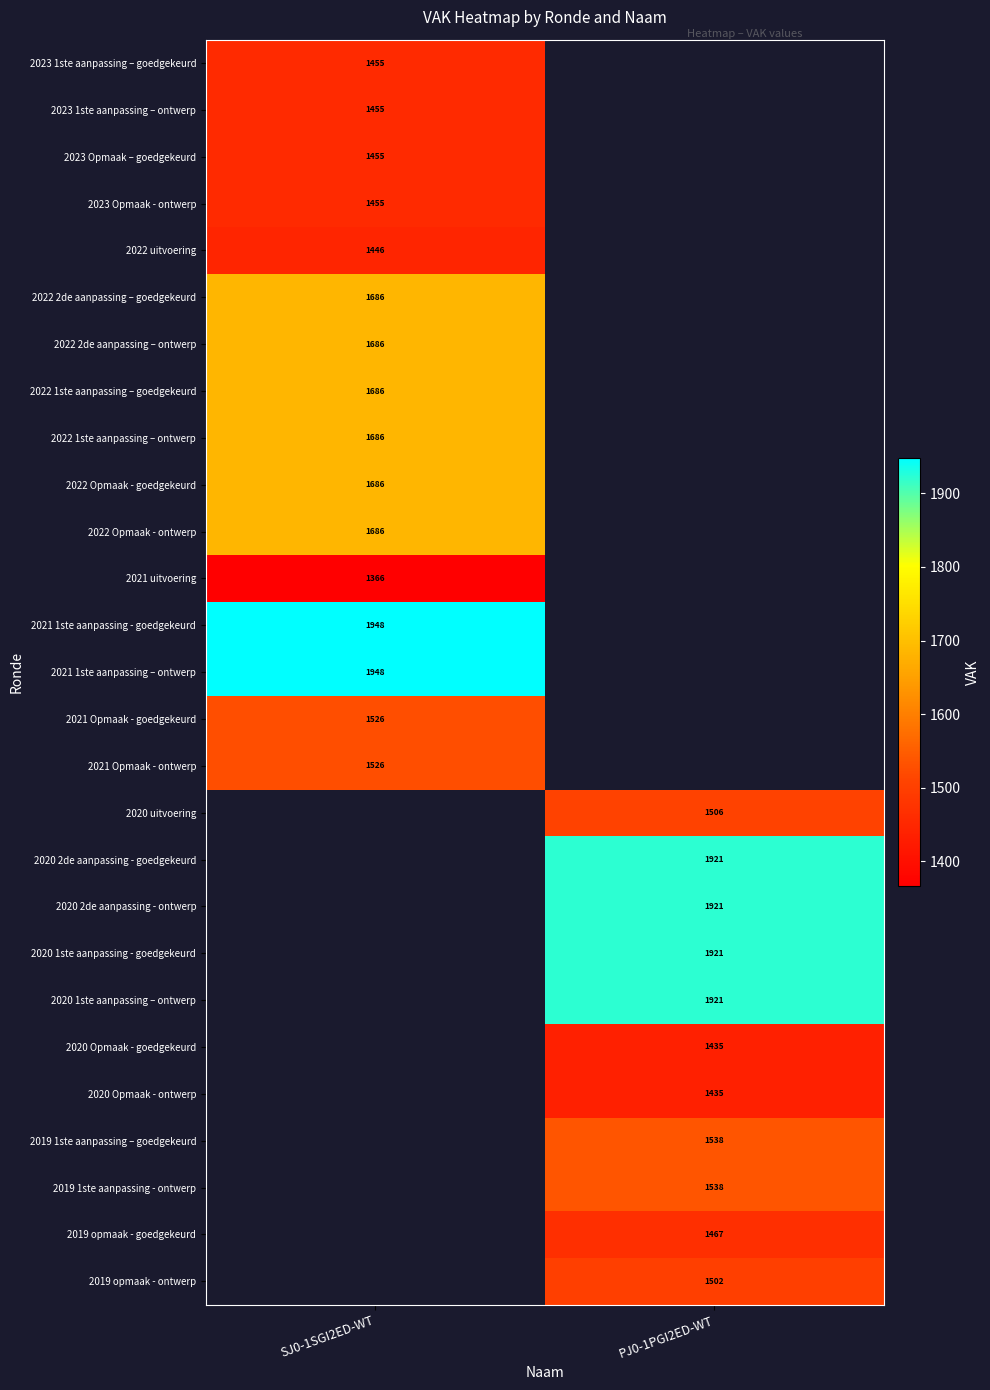

The 2022 uitvoering series shows 2163 at SJ0-1SGI2ED-WT. True or false?

False